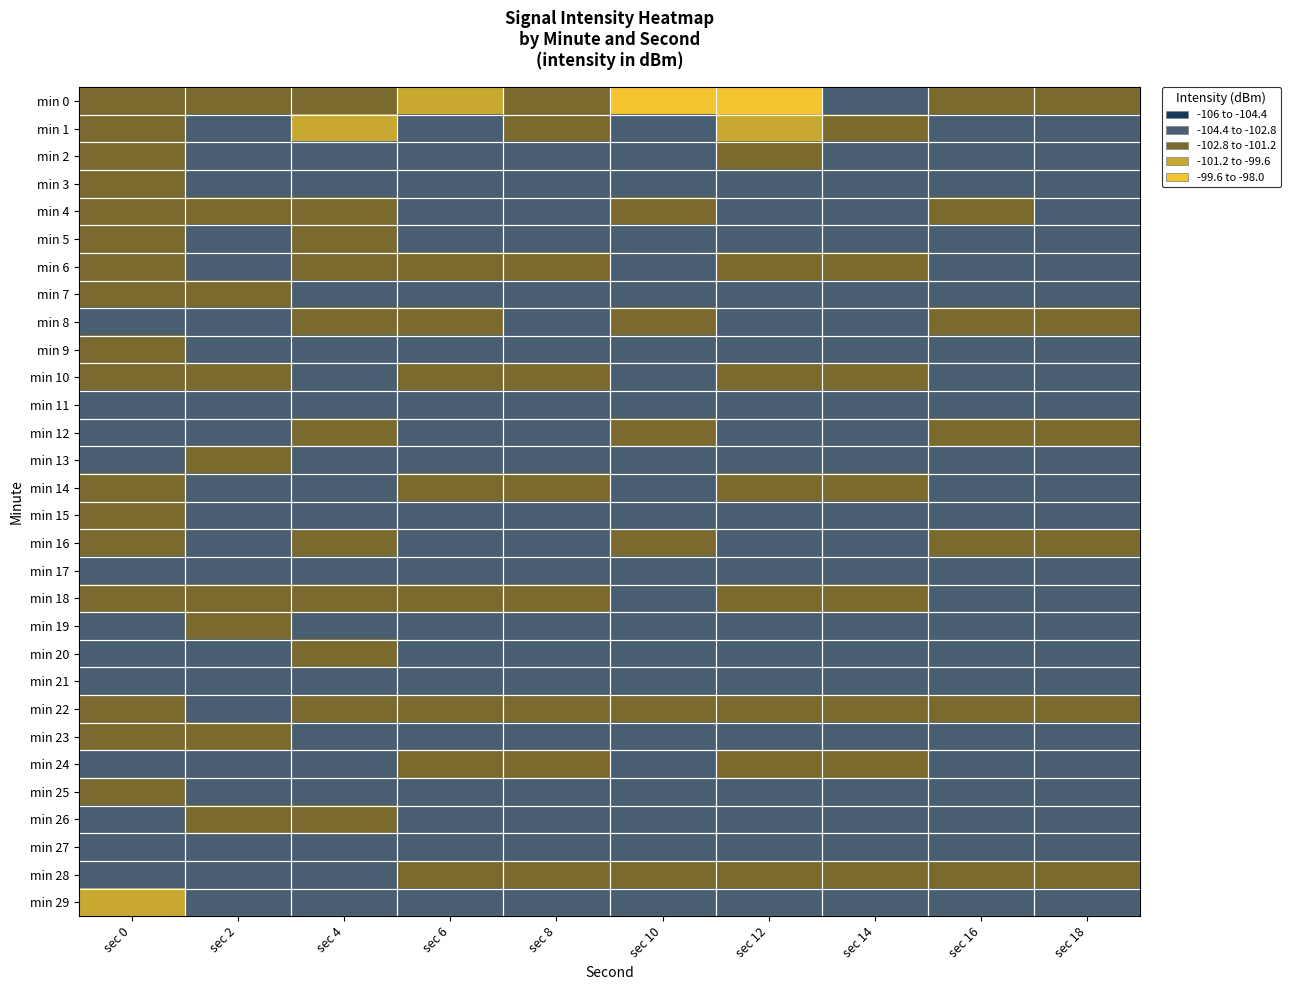

Between sec 10 and sec 18, which is larger?

sec 10